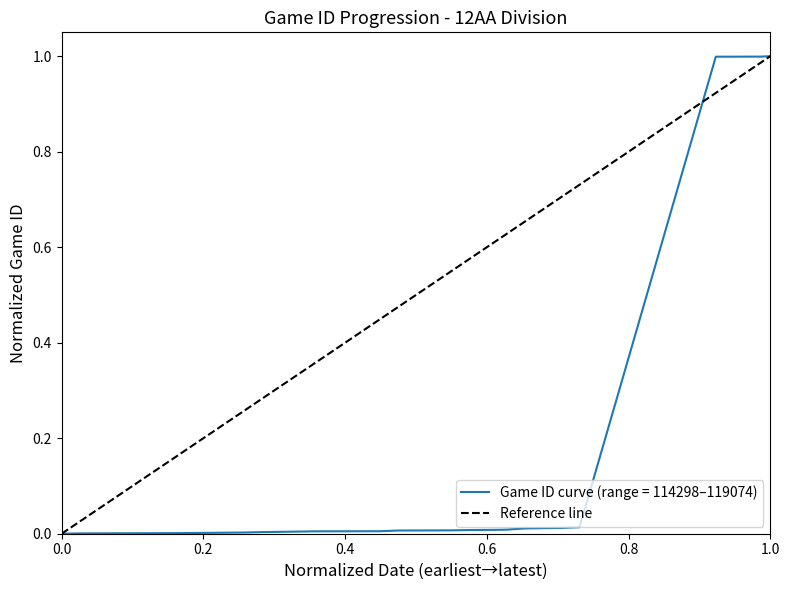

Is it true that Game ID curve (range = 114298–119074) equals 1.0 at 1.0?

True